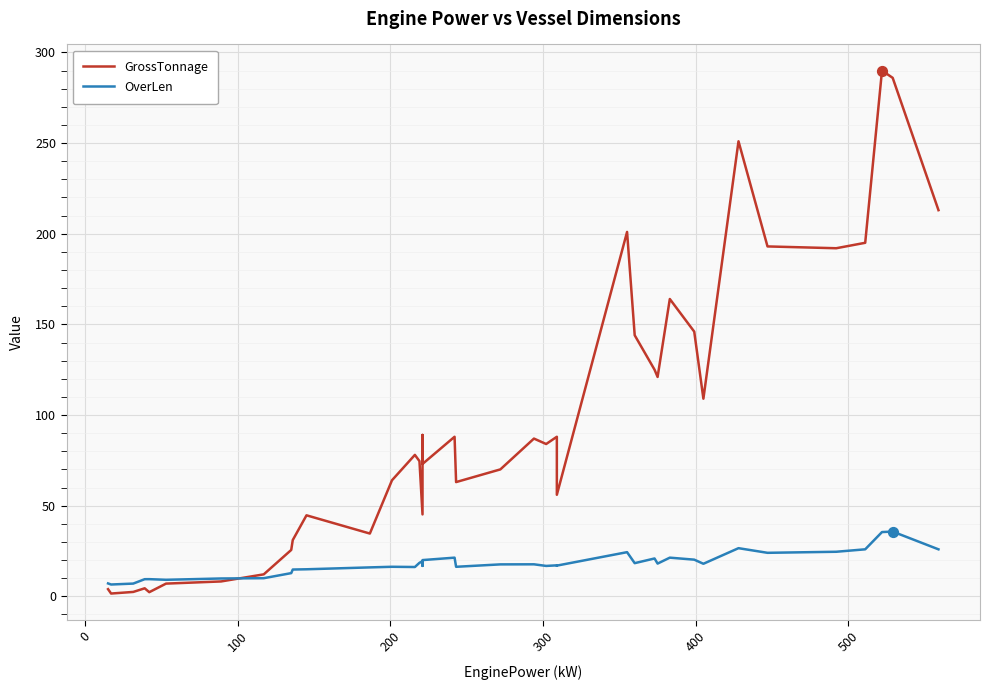

Which series has the largest total across all categories?

GrossTonnage